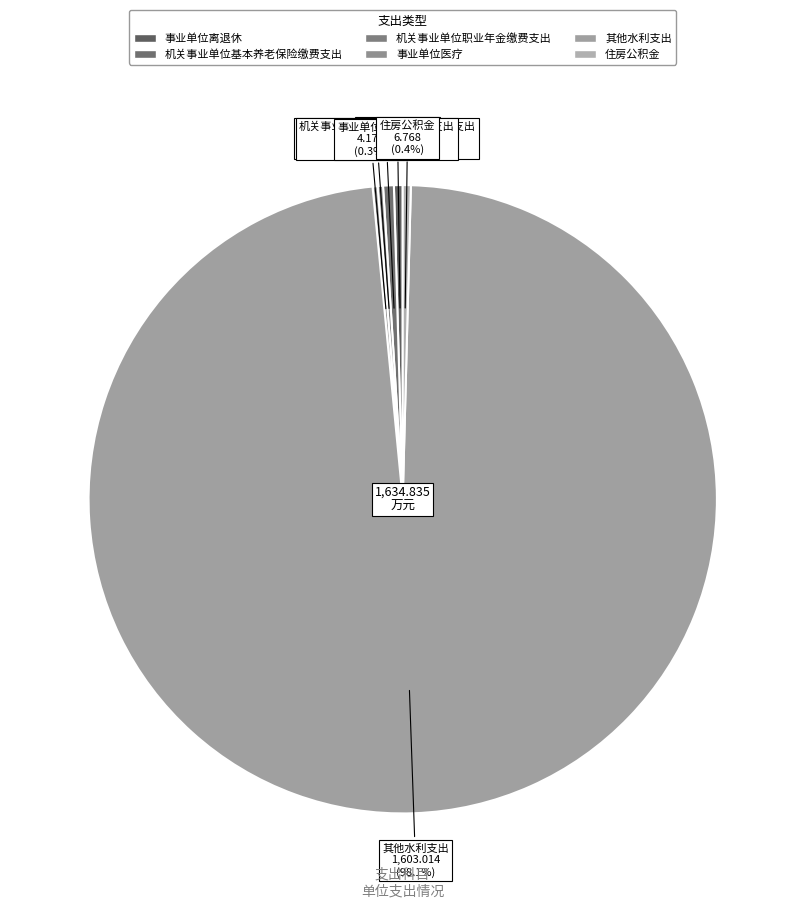

What is the ratio of the value at 机关事业单位基本养老保险缴费支出 to the value at 住房公积金?

1.3